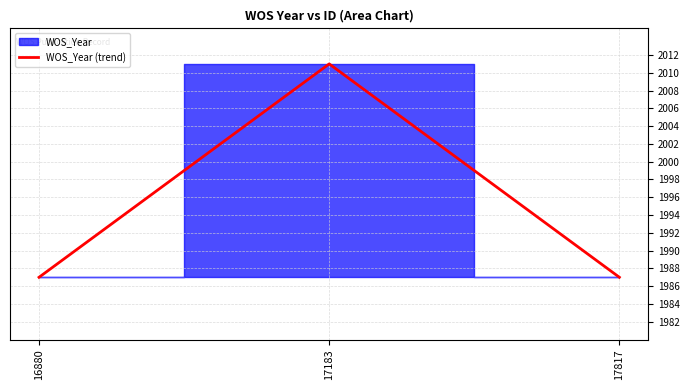

Where is the data nearest to the value 1999?

16880